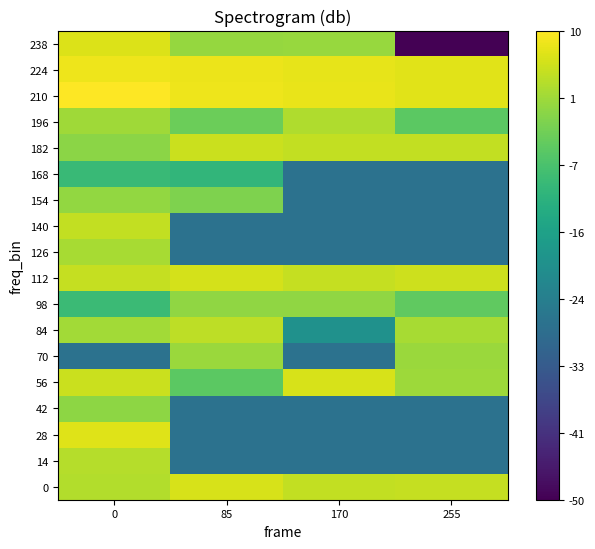

Rank the series at 170 from lowest to highest value.

14, 28, 42, 70, 126, 140, 154, 168, 84, 98, 238, 196, 0, 182, 112, 56, 224, 210